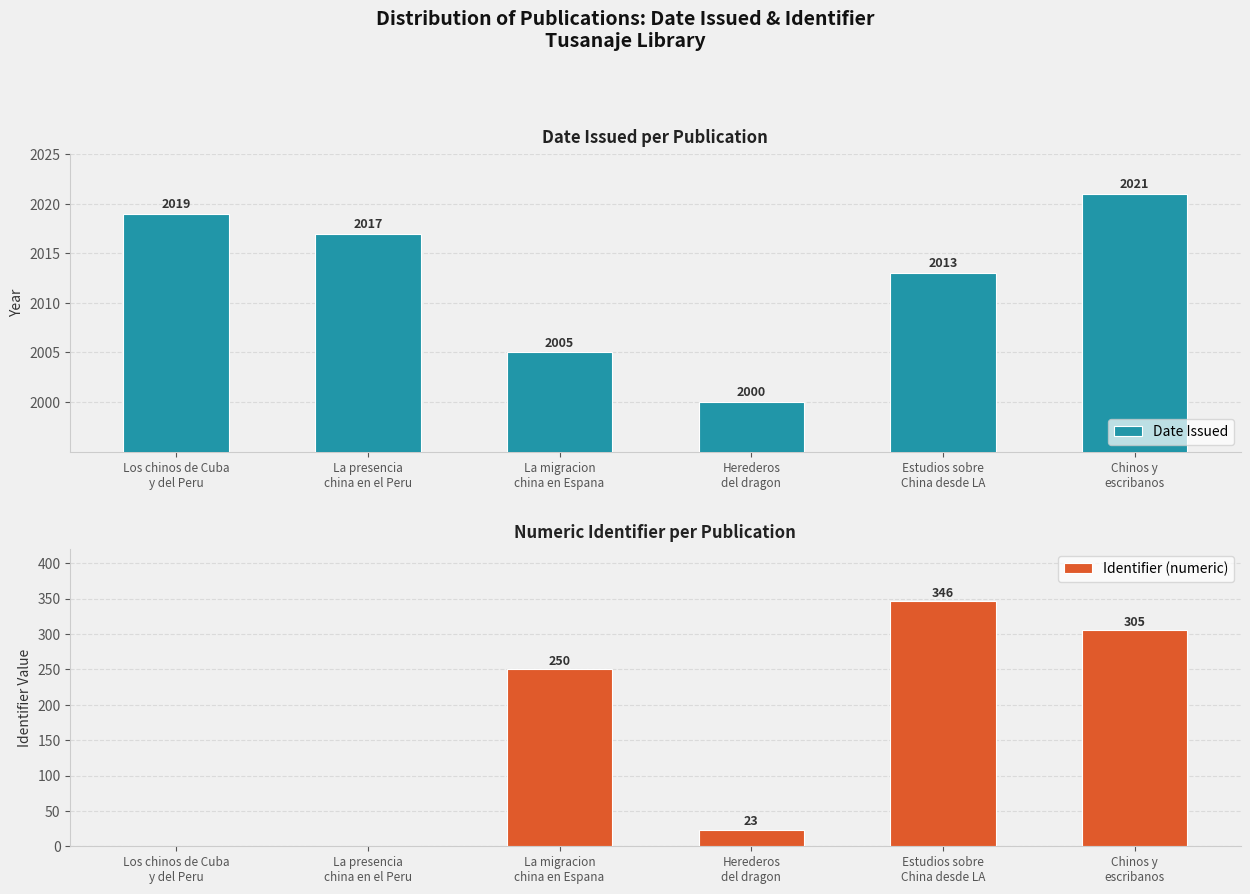

Reading left to right, transcribe all the data shown in this chart.

Date Issued: Los chinos de Cuba
y del Peru=2019	La presencia
china en el Peru=2017	La migracion
china en Espana=2005	Herederos
del dragon=2000	Estudios sobre
China desde LA=2013	Chinos y
escribanos=2021
Identifier (numeric): Los chinos de Cuba
y del Peru=0	La presencia
china en el Peru=0	La migracion
china en Espana=250	Herederos
del dragon=23	Estudios sobre
China desde LA=346	Chinos y
escribanos=305